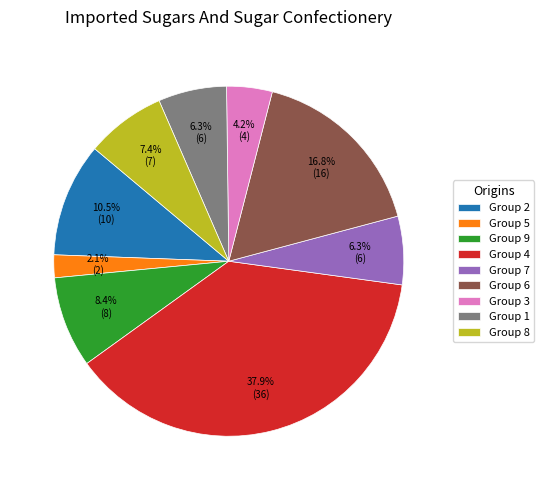

To the nearest percent, what is the difference between the largest and smallest slice percentages?

36%